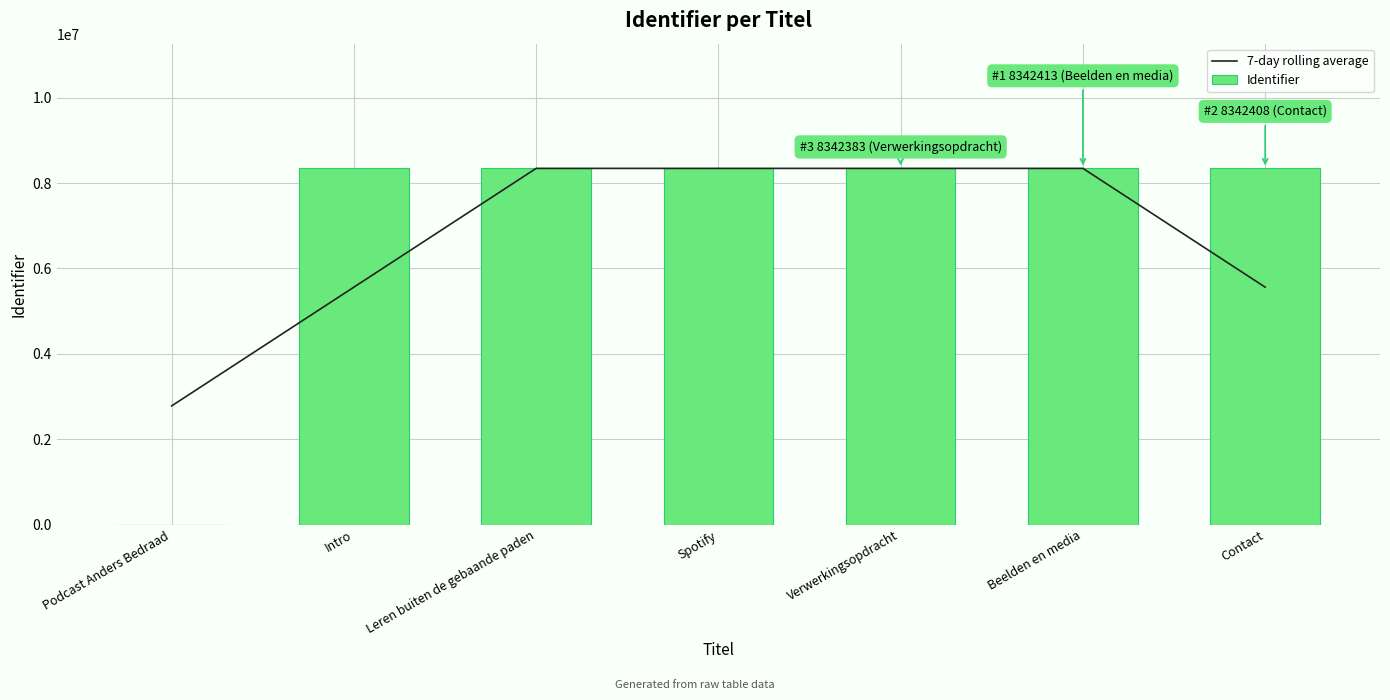

Which series has the widest spread of values?

Identifier